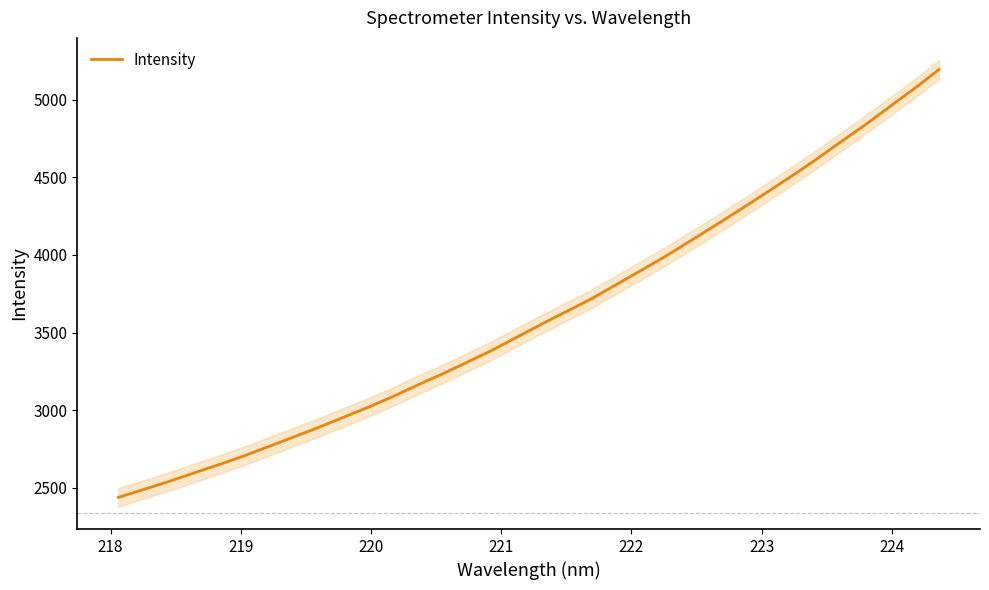

True or false: the data has more than 2 interior local peaks.

False